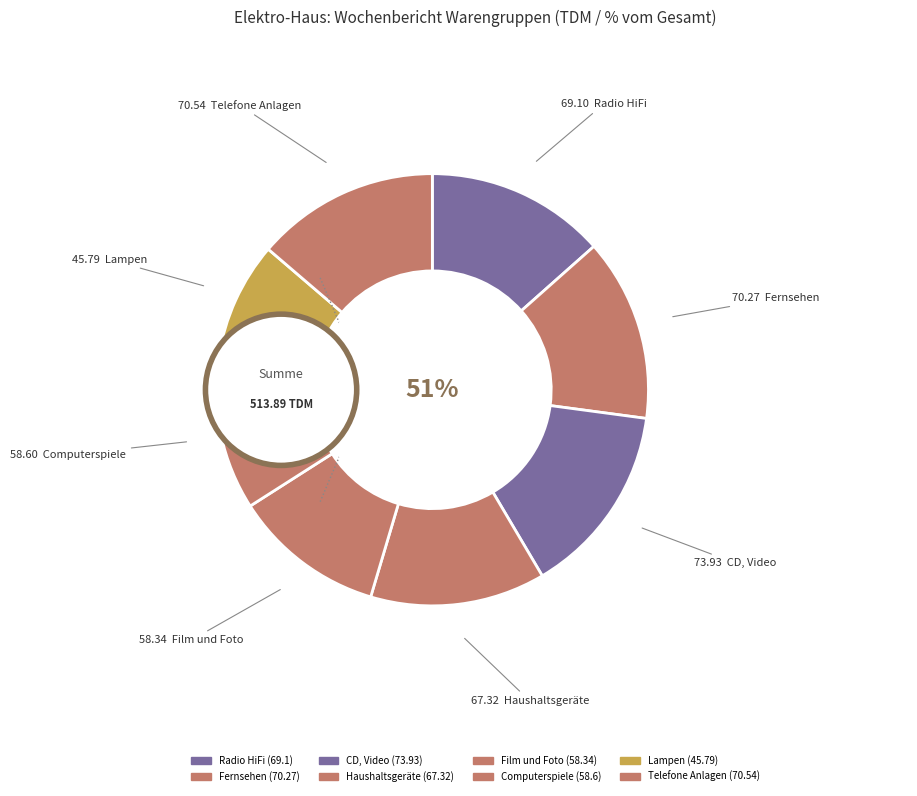

The Lampen slice represents 9% of the pie. True or false?

True